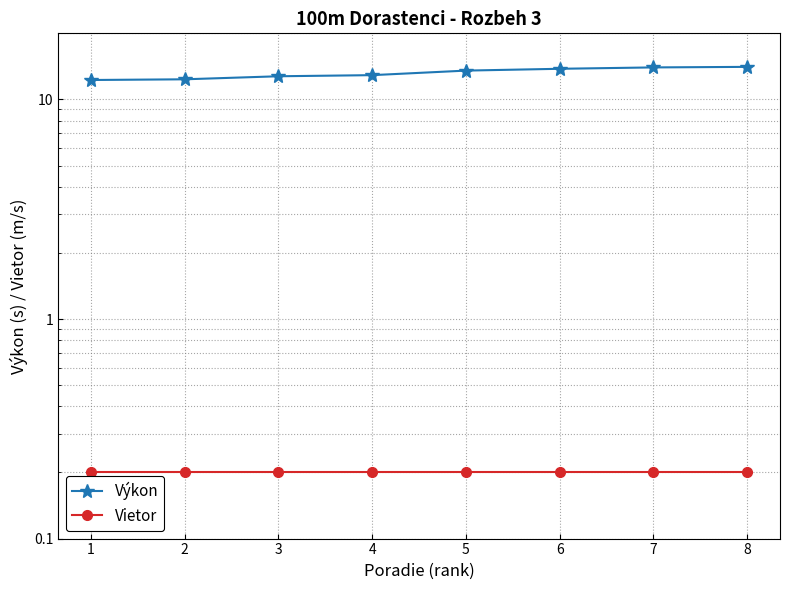

Reading left to right, what are all the values shown in this chart?

Výkon: 12.3	12.3	12.8	12.9	13.5	13.8	14.0	14.1
Vietor: 0.2	0.2	0.2	0.2	0.2	0.2	0.2	0.2